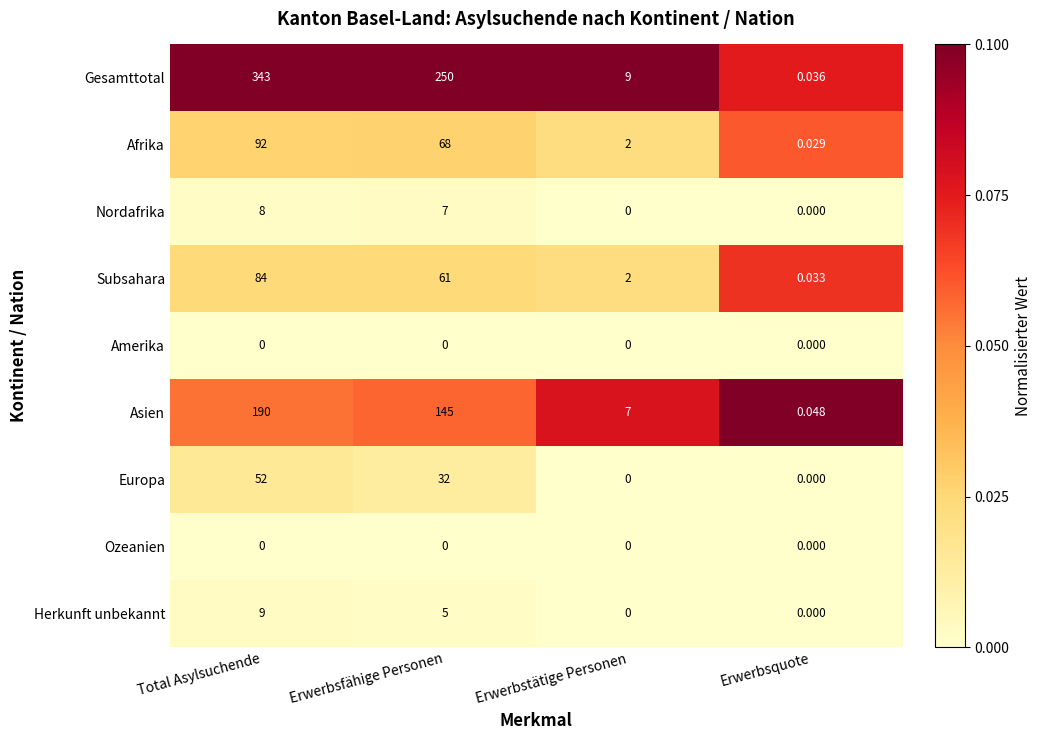

List the labels in order of Afrika value, largest first.

Total Asylsuchende, Erwerbsfähige Personen, Erwerbstätige Personen, Erwerbsquote